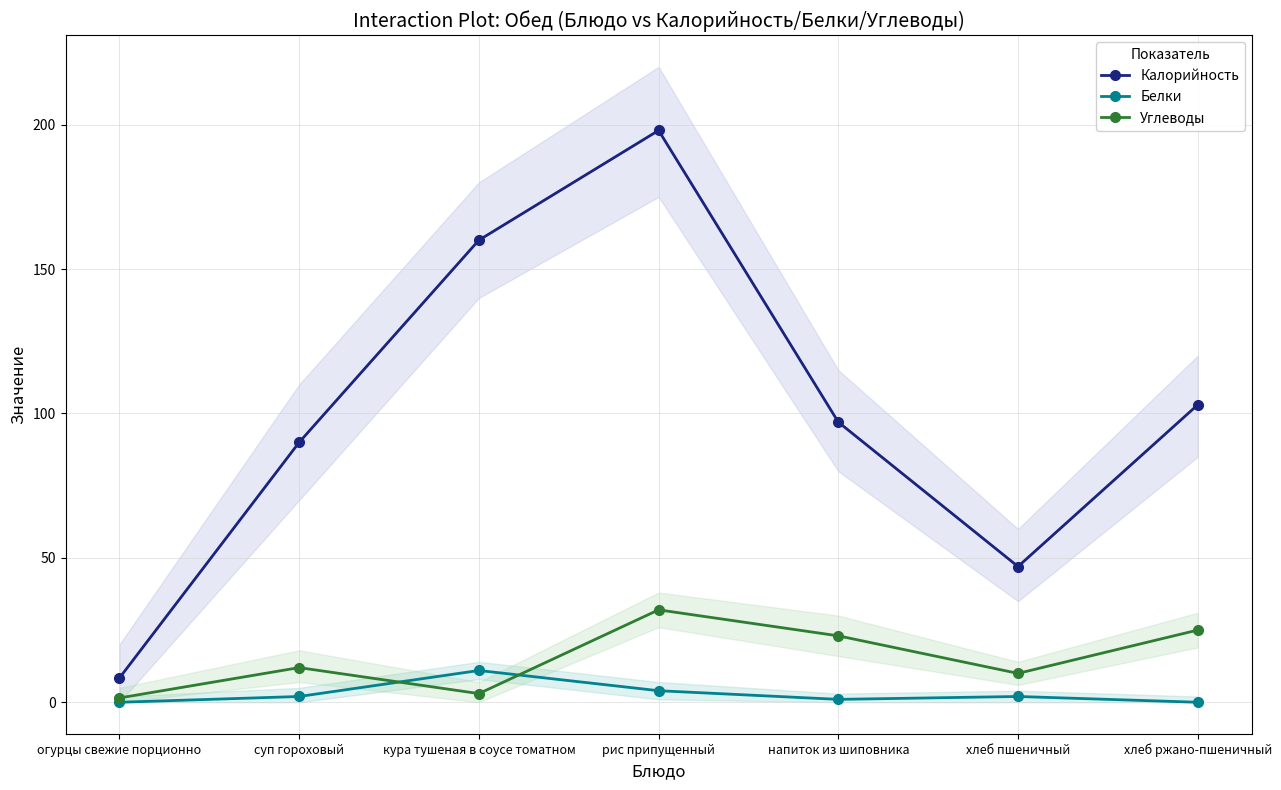

Rank the series by their maximum value, from highest to lowest.

Калорийность, Углеводы, Белки